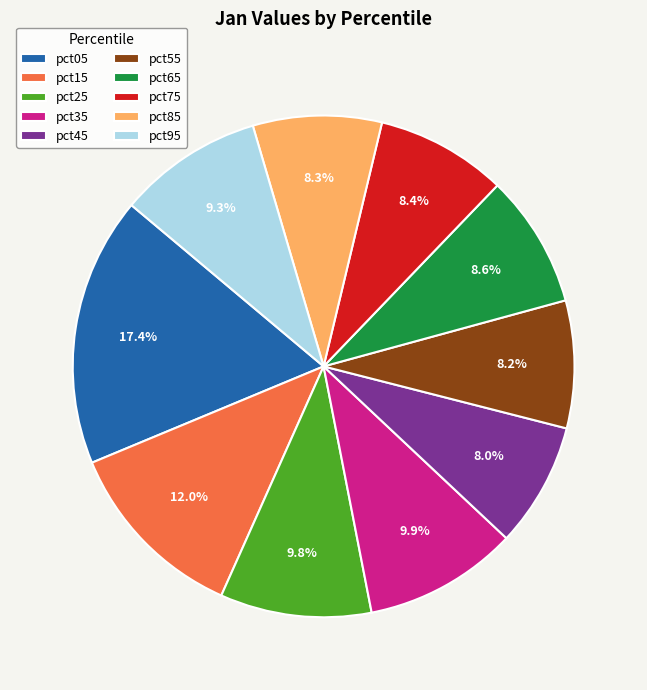

How many segments does this pie chart have?

10